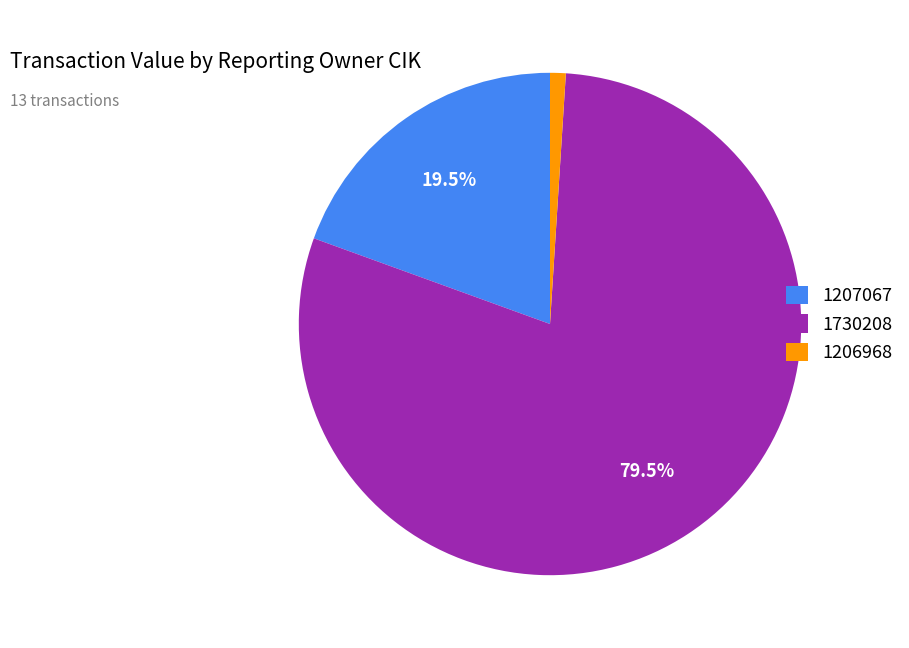

Is there any slice that represents more than half of the pie?

Yes